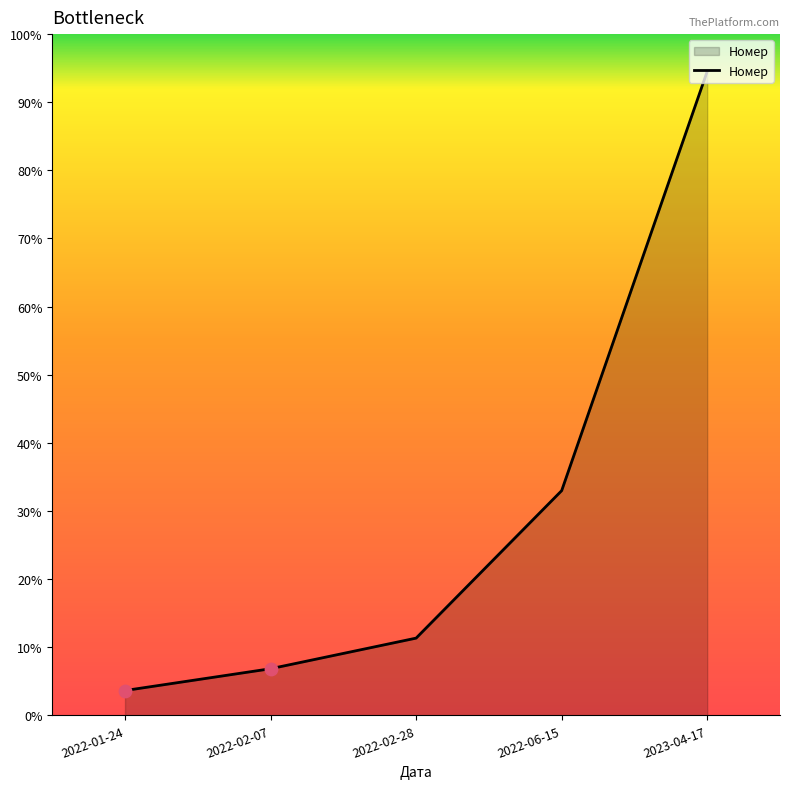

Which has a higher value, 2022-02-28 or 2022-06-15?

2022-06-15